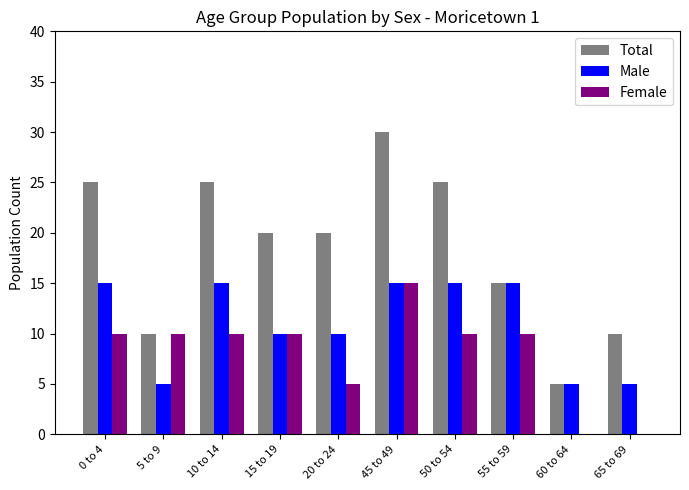

Which label corresponds to the largest value in the chart?

45 to 49